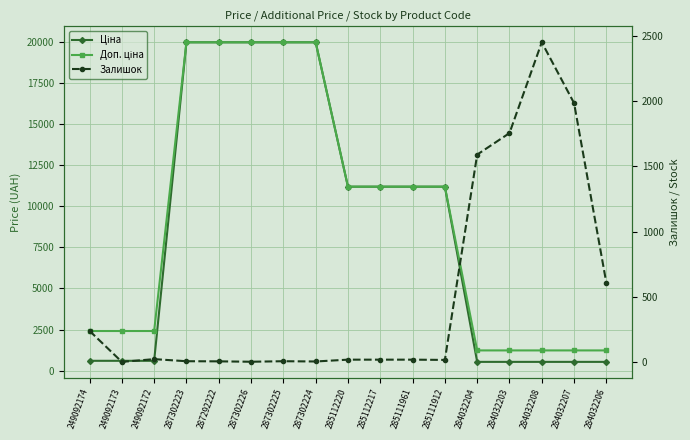

What is the value of the Залишок point at the 10th from the left?

17.0